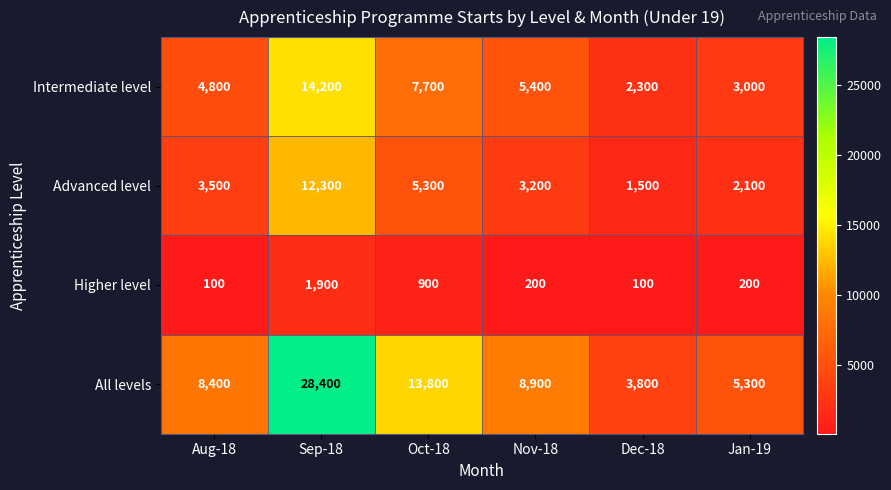

Reading left to right, what are all the values shown in this chart?

Intermediate level: 4800	14200	7700	5400	2300	3000
Advanced level: 3500	12300	5300	3200	1500	2100
Higher level: 100	1900	900	200	100	200
All levels: 8400	28400	13800	8900	3800	5300